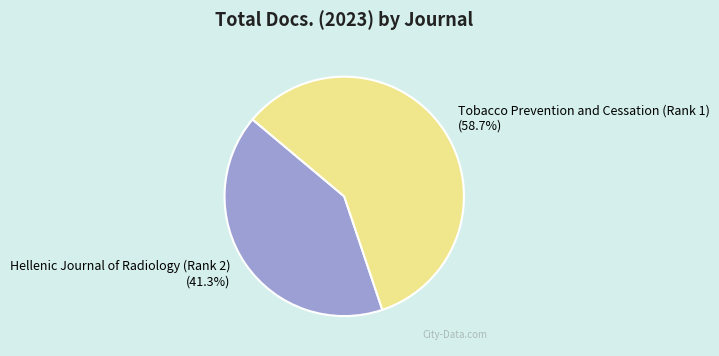

To the nearest percent, what portion does Hellenic Journal of Radiology (Rank 2) represent?

41%